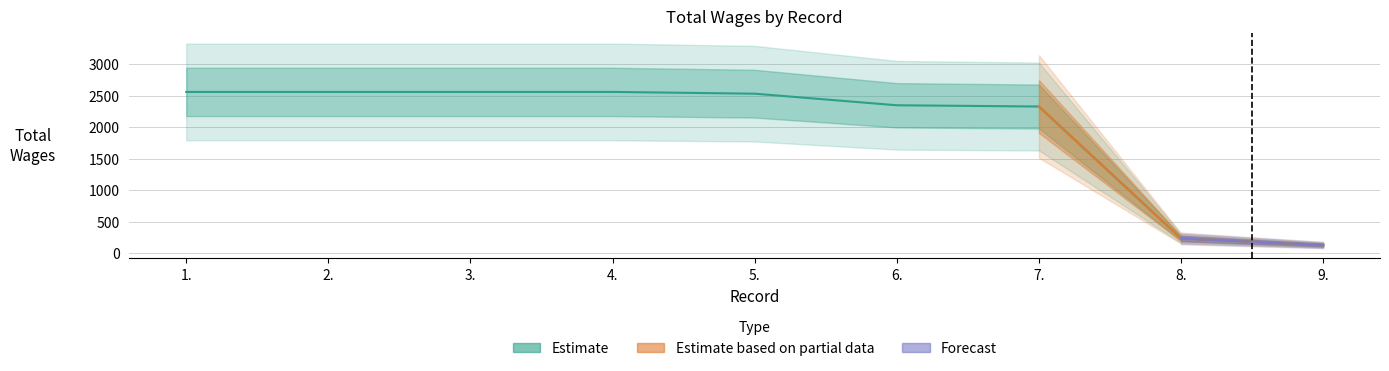

What position from the left is 8.?

8